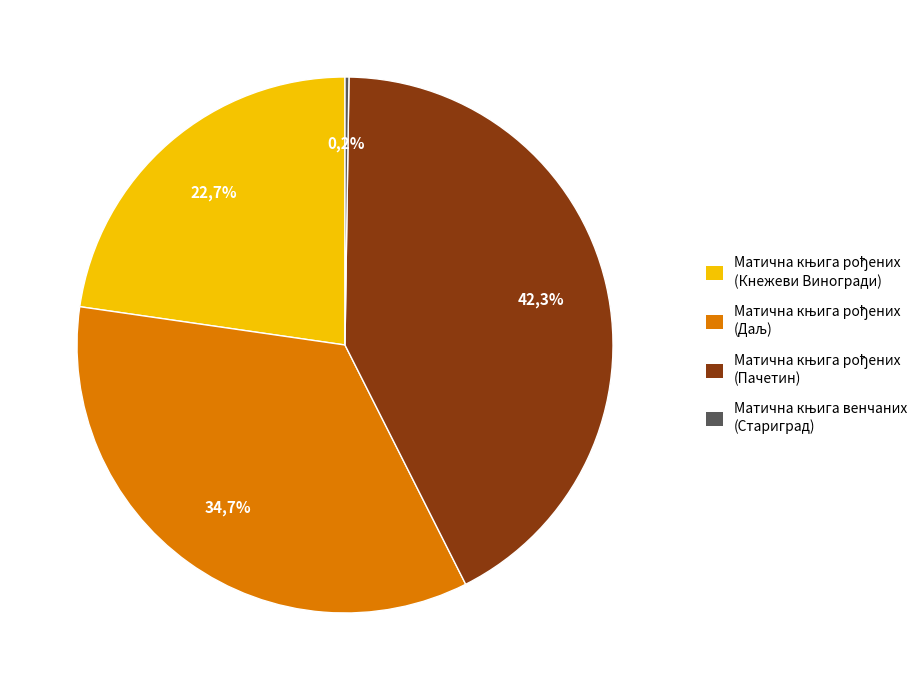

What is the smallest slice in the pie chart?

Матична књига венчаних (1896-1900, Стари град)